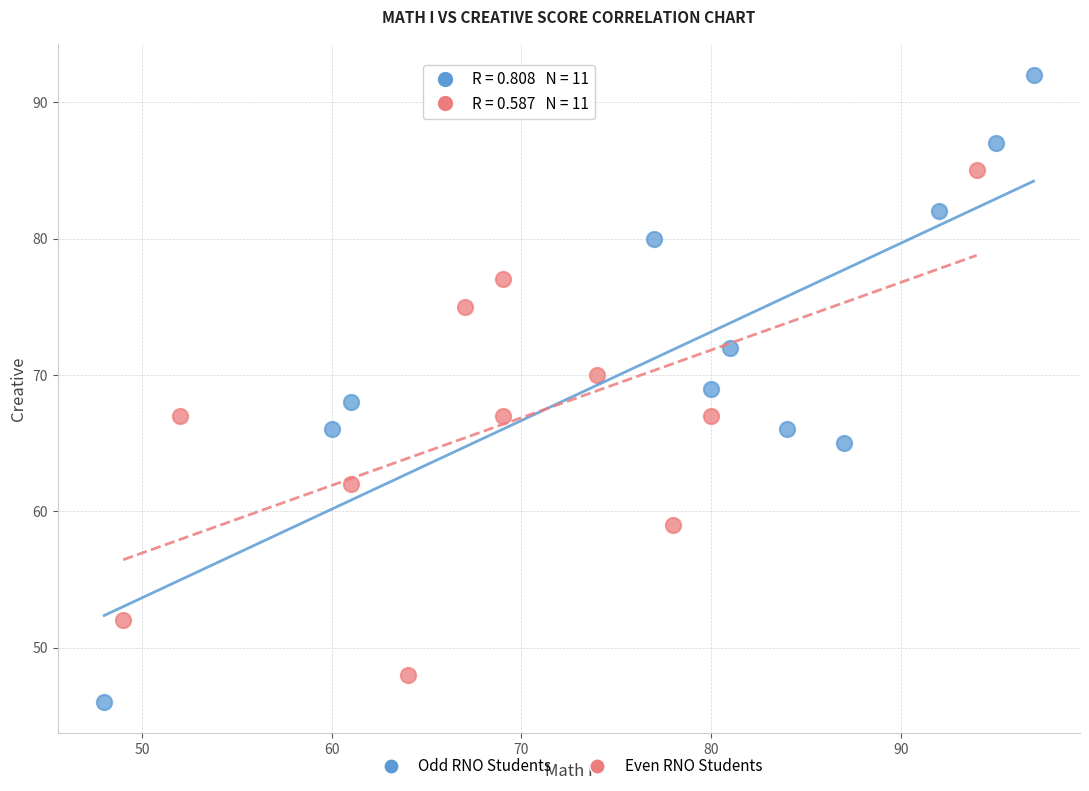

Which series reaches the maximum Y coordinate?

Odd RNO Students